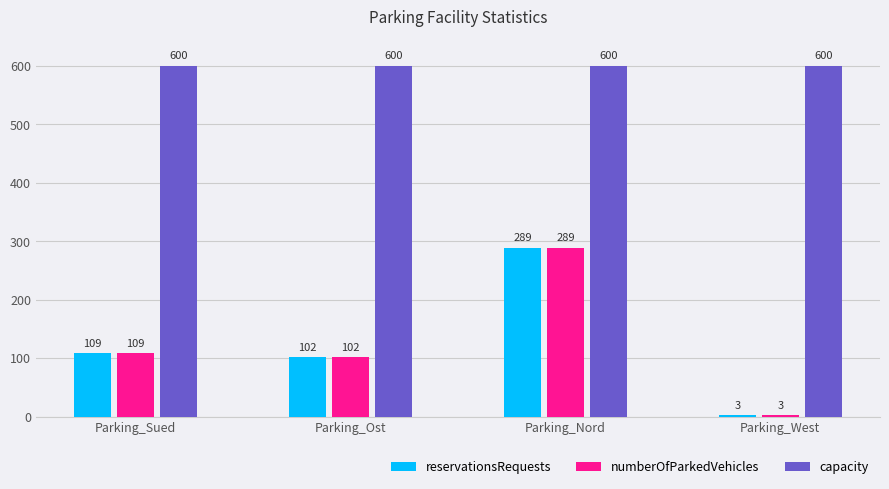

What is the approximate value of reservationsRequests at Parking_Ost?

102